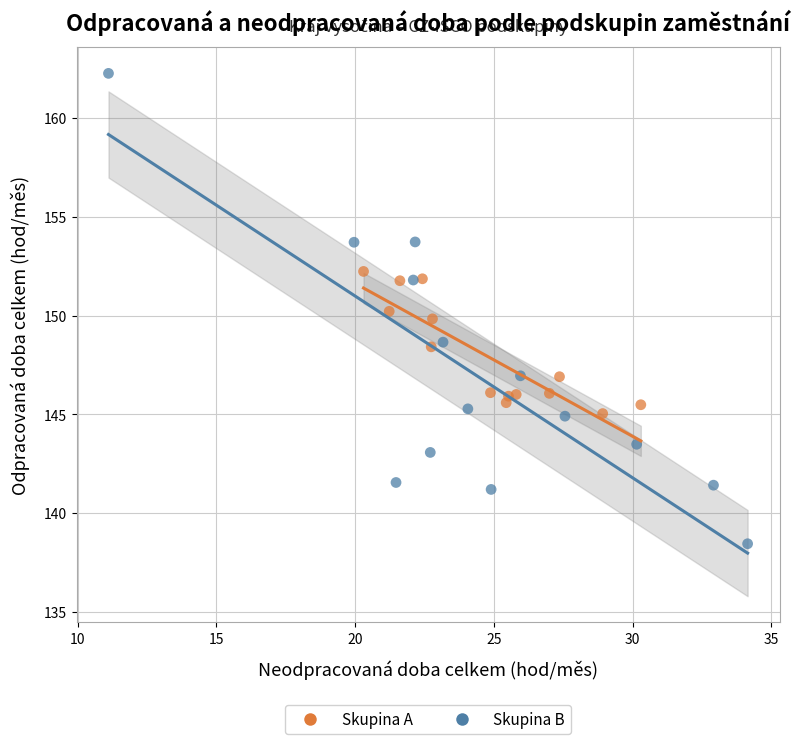

Which series contains the lowest Y value?

Skupina B